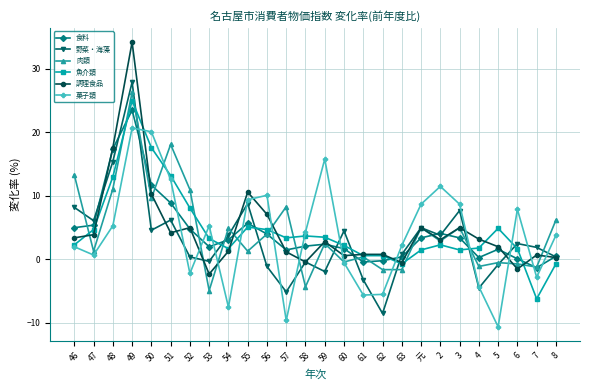

How many lines are shown in the chart?

6